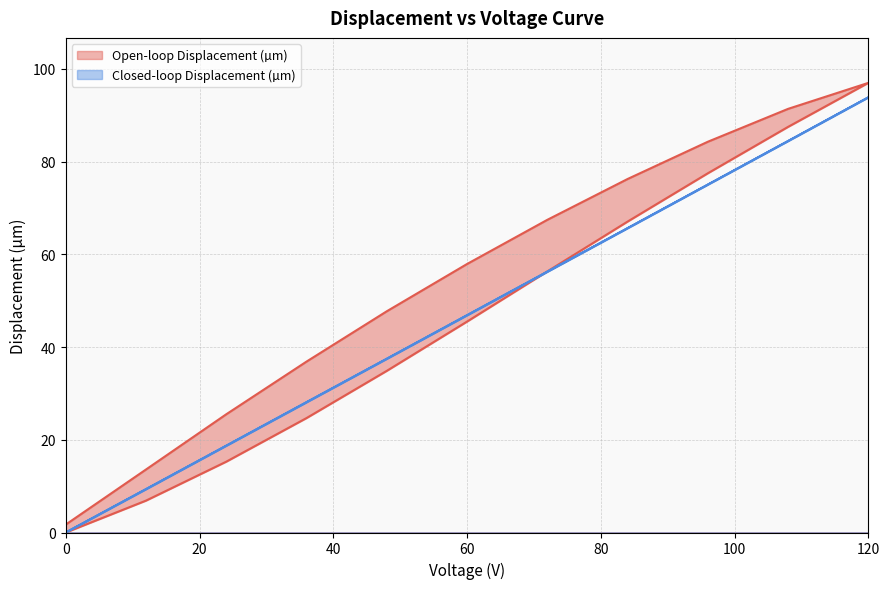

Is the value of Closed-loop Displacement (µm) at 12 greater than the value of Open-loop Displacement (µm) at 24?

No